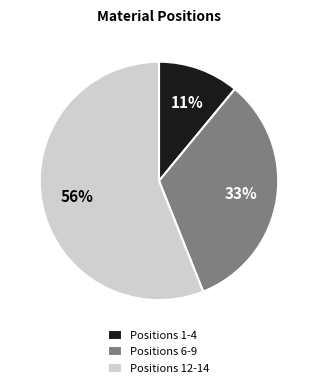

What percentage is the Positions 6-9 slice, to the nearest percent?

33%